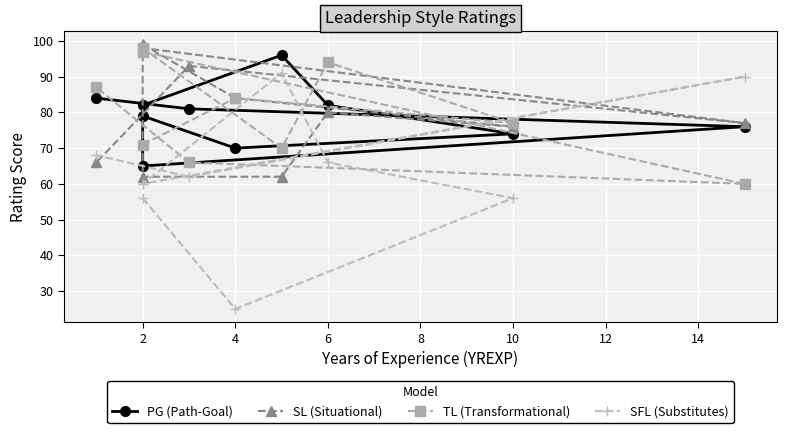

Which series has the largest total across all categories?

TL (Transformational)